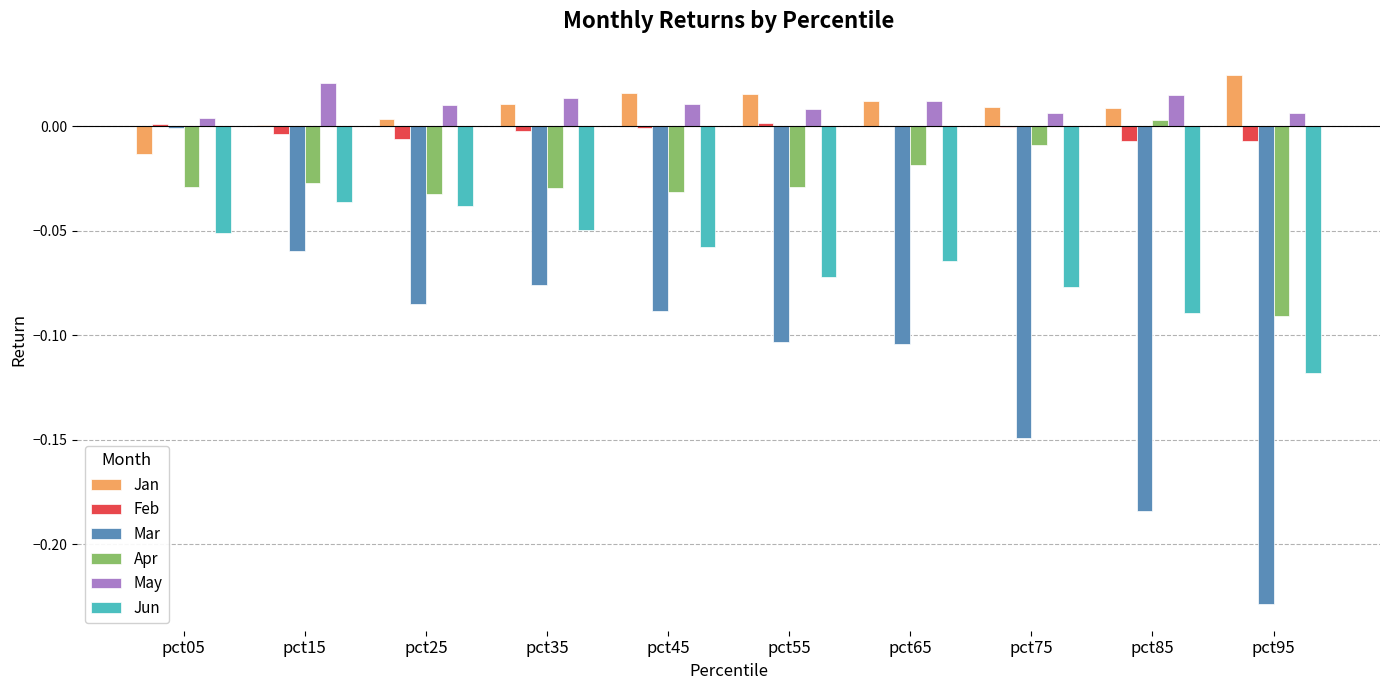

What are all the series names shown in the legend?

Jan, Feb, Mar, Apr, May, Jun